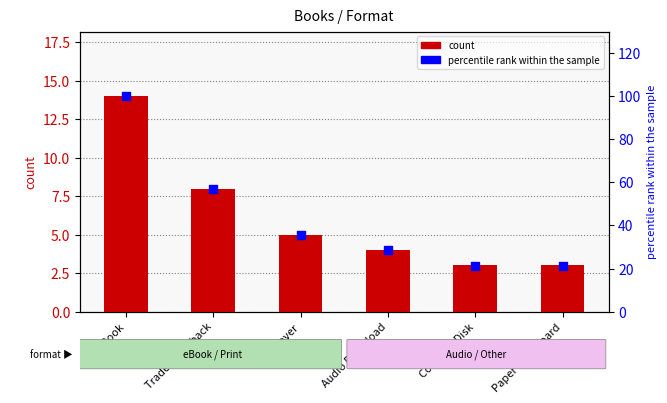

Which series has the largest Y range (max minus min)?

percentile rank within the sample